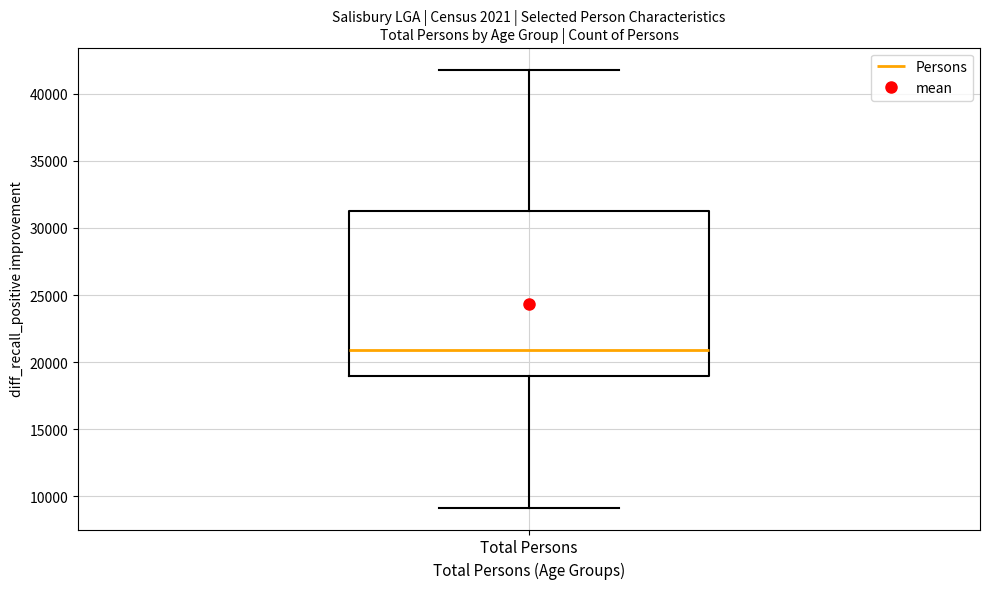

Transcribe this box plot: give where the median line is, the range the box spans, and where the two whiskers end, as read against the y-axis. The values are not printed on the chart, so give them approximately, as read against the axis.

median 21000, box 19000 to 31000, whiskers 9000 to 42000